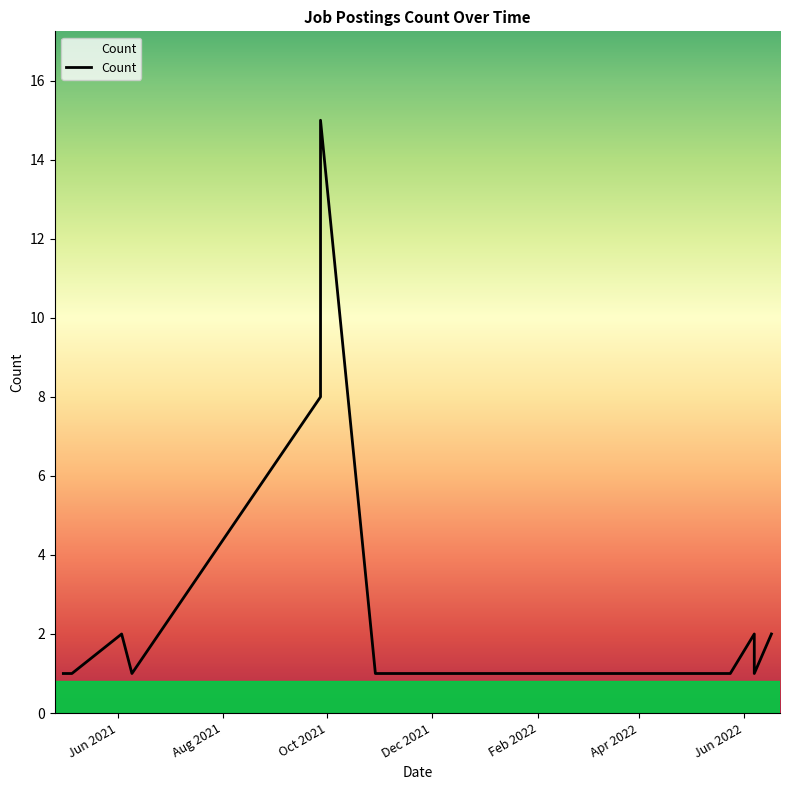

At which category does the chart reach its peak across all series?

9/27/2021